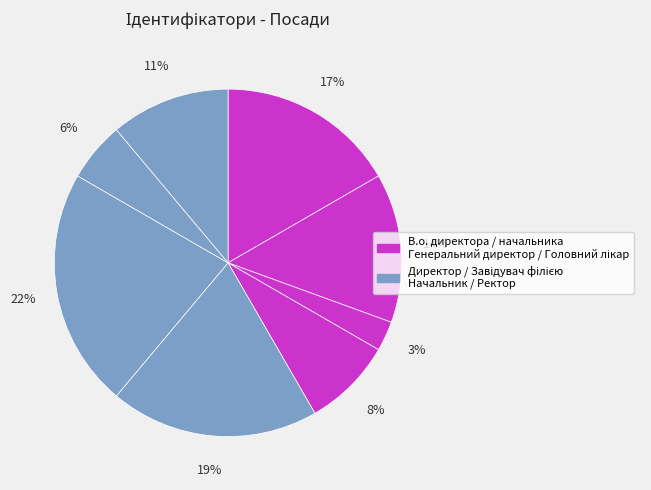

Count the number of slices in the pie.

8